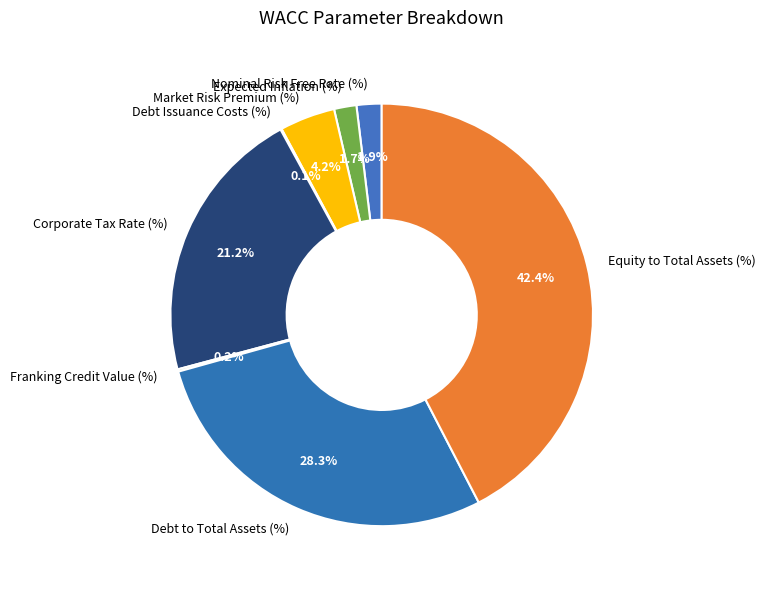

What portion of the pie excludes Equity to Total Assets (%)?

57.6%